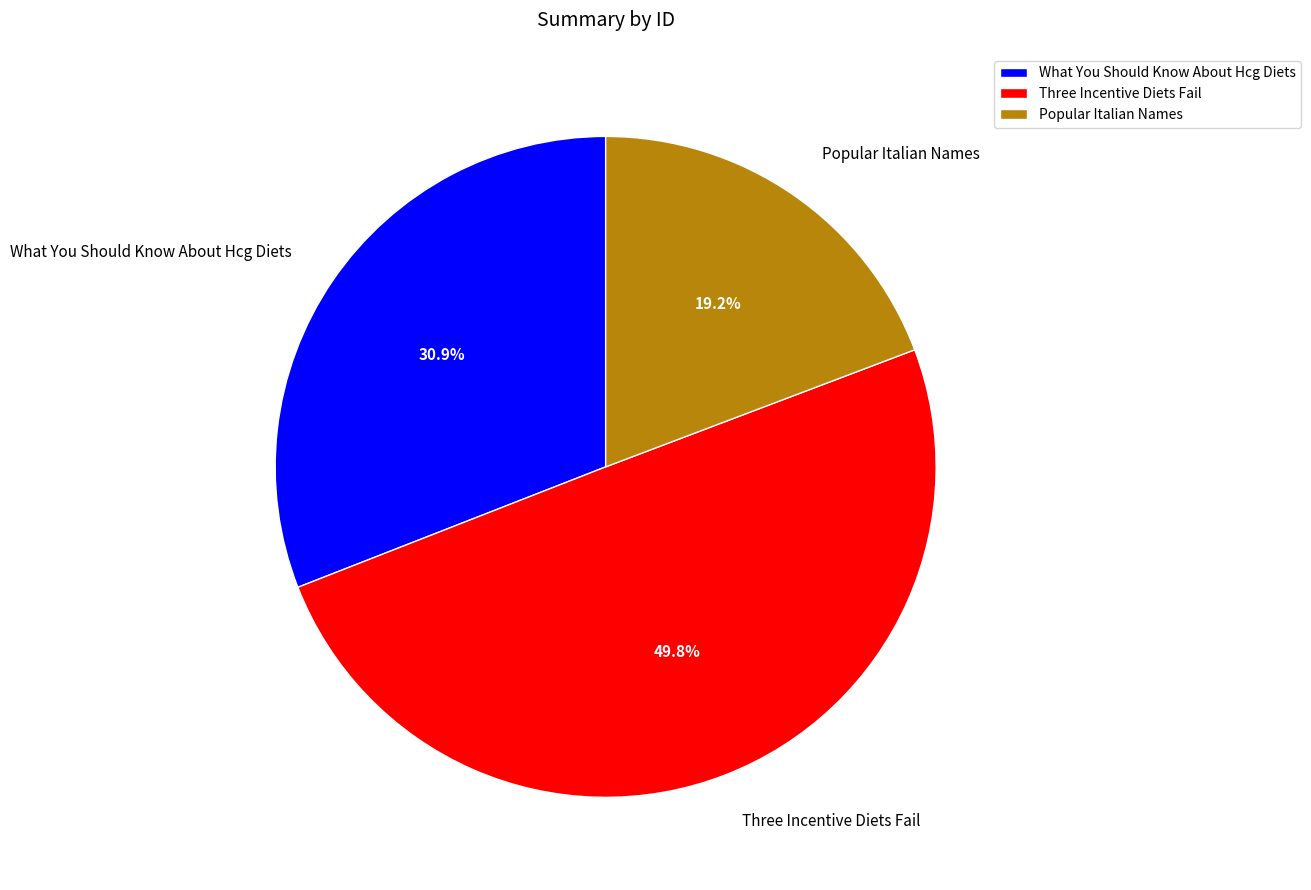

Between Three Incentive Diets Fail and What You Should Know About Hcg Diets, which is larger?

Three Incentive Diets Fail